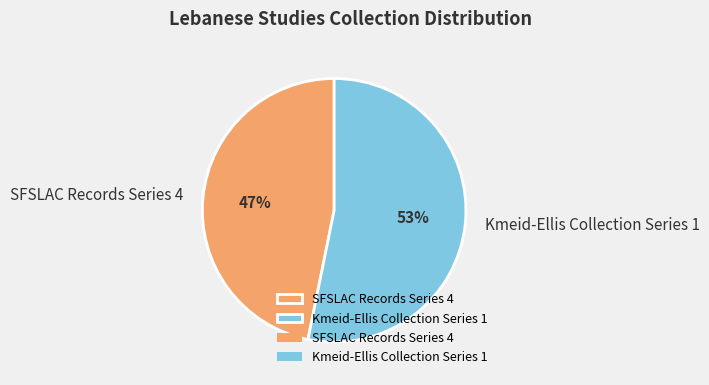

Approximately how many times larger is the value at Kmeid-Ellis Collection Series 1 compared to SFSLAC Records Series 4?

1.1